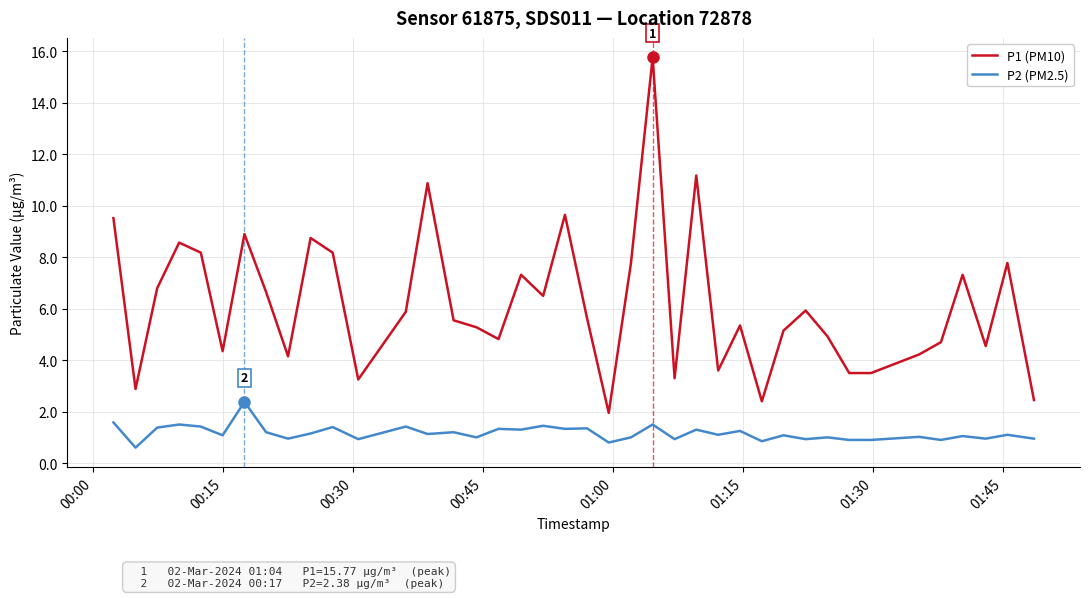

What is the average value of the P2 (PM2.5) series?

1.2